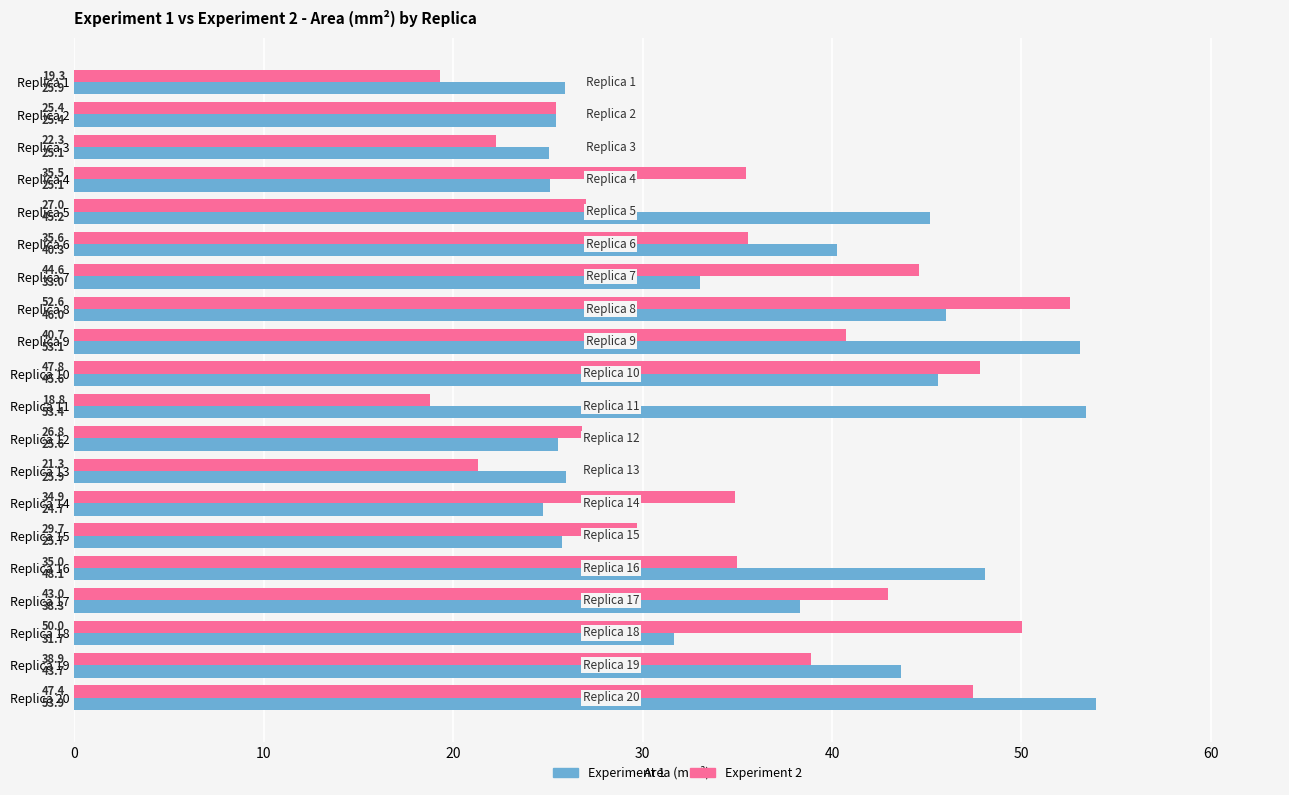

Read the Experiment 1 value at Replica 15.

25.7